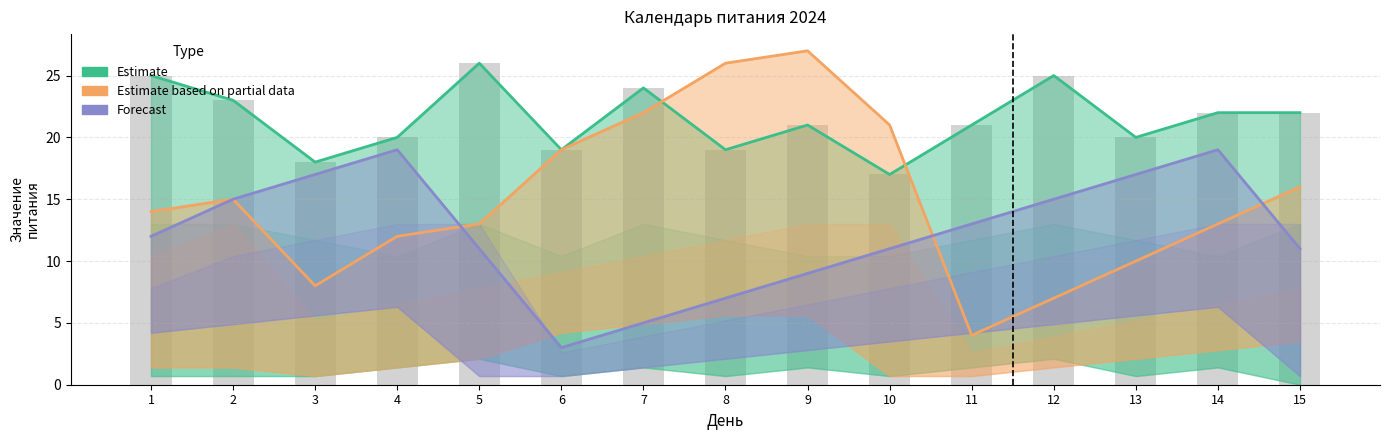

What is the spread (max minus min) of values at 2?

8